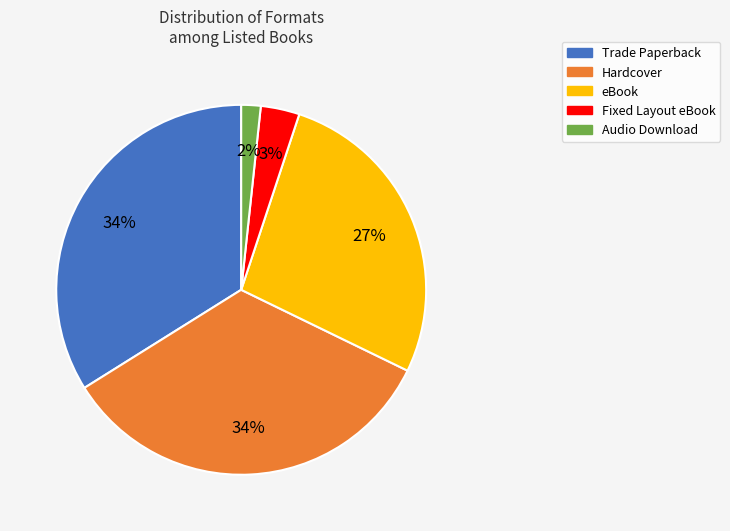

What is the smallest slice in the pie chart?

Audio Download